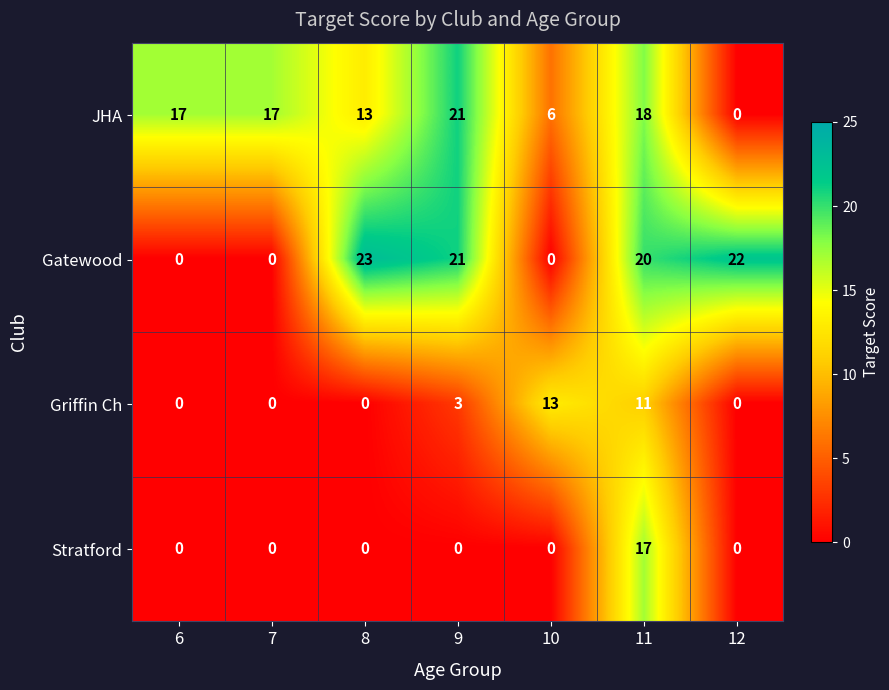

How many distinct data groups are displayed?

4